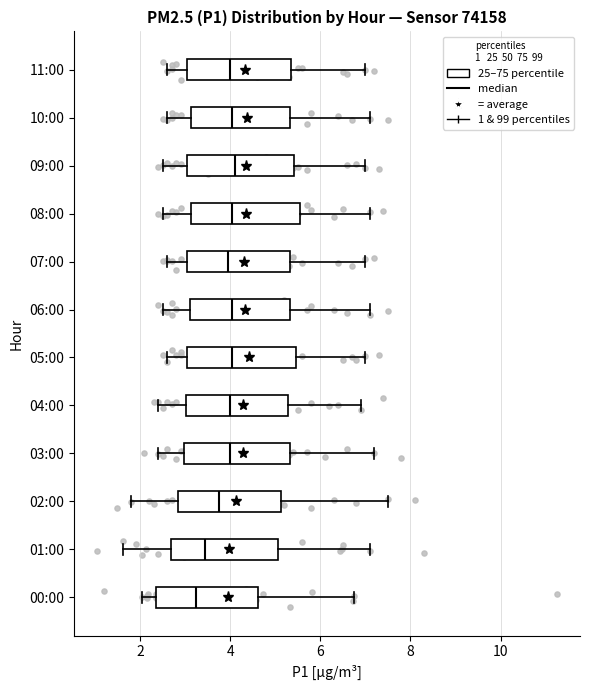

Reading bottom to top, transcribe this box plot: for each box, give where its median line is, the range the box spans, and where its two whiskers end, as read against the x-axis. The values are not printed on the chart, so give them approximately, as read against the axis.

00:00: median 3.2, box 2.4 to 4.6, whiskers 2.0 to 6.8
01:00: median 3.4, box 2.6 to 5.0, whiskers 1.6 to 7.2
02:00: median 3.8, box 2.8 to 5.2, whiskers 1.8 to 7.6
03:00: median 4.0, box 3.0 to 5.4, whiskers 2.4 to 7.2
04:00: median 4.0, box 3.0 to 5.2, whiskers 2.4 to 7.0
05:00: median 4.0, box 3.0 to 5.4, whiskers 2.6 to 7.0
06:00: median 4.0, box 3.2 to 5.4, whiskers 2.6 to 7.2
07:00: median 4.0, box 3.0 to 5.4, whiskers 2.6 to 7.0
08:00: median 4.0, box 3.2 to 5.6, whiskers 2.6 to 7.2
09:00: median 4.2, box 3.0 to 5.4, whiskers 2.6 to 7.0
10:00: median 4.0, box 3.2 to 5.4, whiskers 2.6 to 7.2
11:00: median 4.0, box 3.0 to 5.4, whiskers 2.6 to 7.0